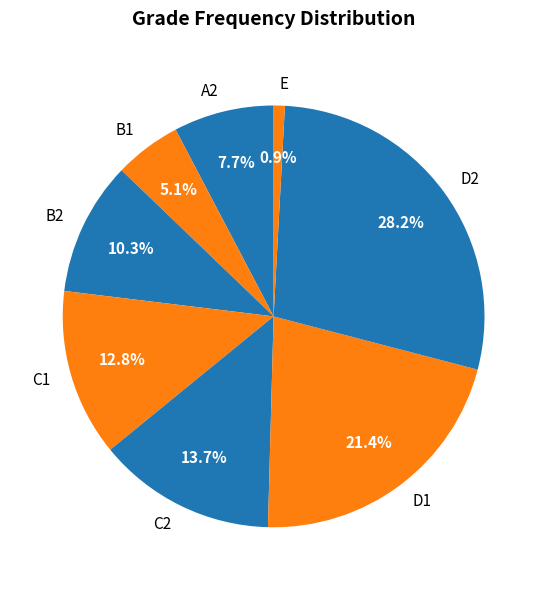

Count the number of slices in the pie.

8